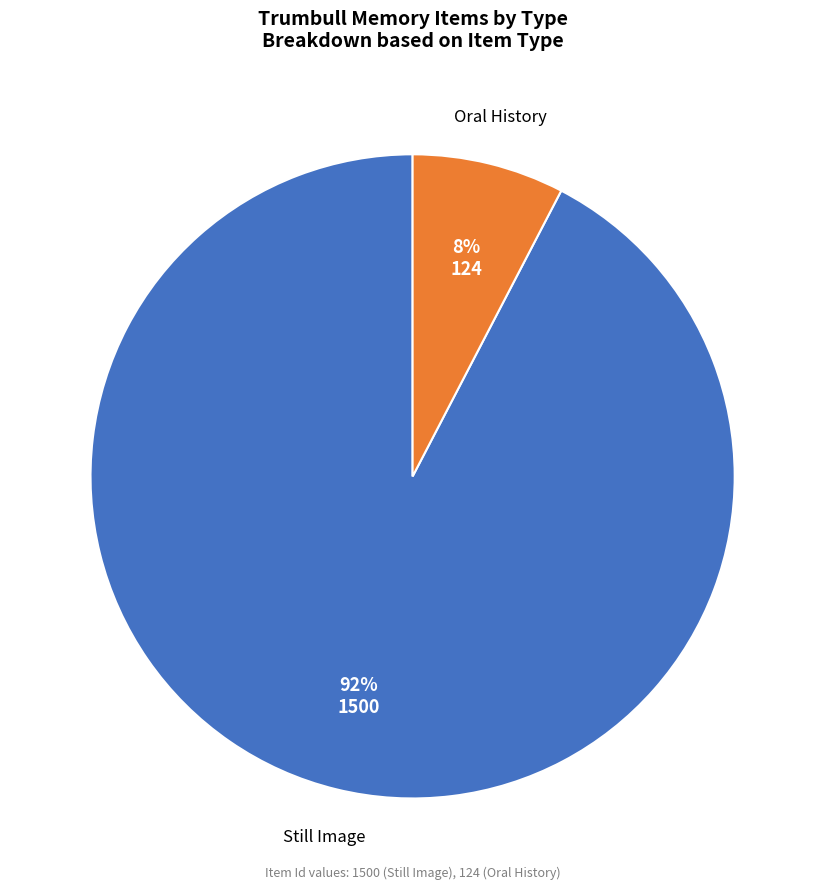

Rank the categories by value from lowest to highest.

Oral History, Still Image